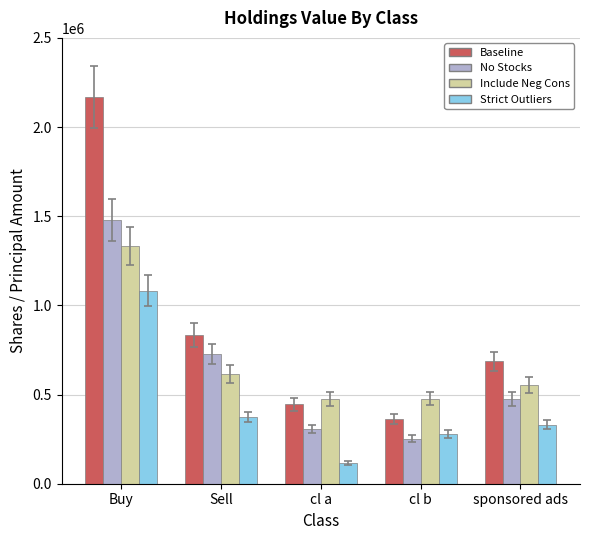

Count the number of categories in the chart.

5